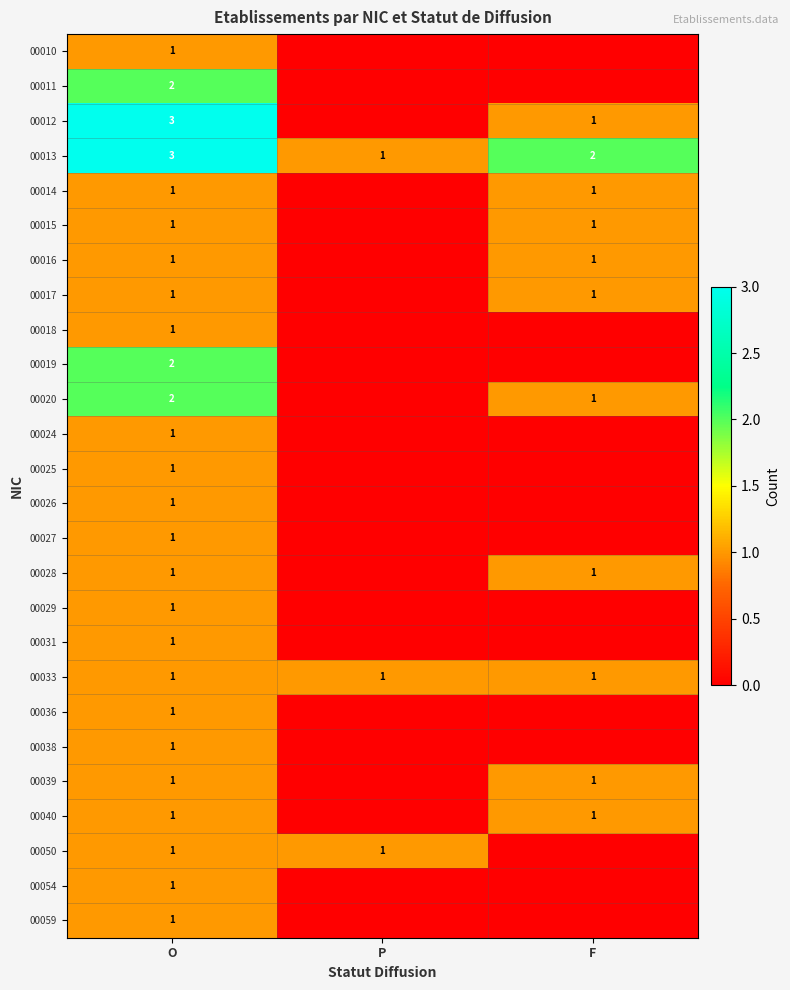

The value of 00015 at O is 1. True or false?

True